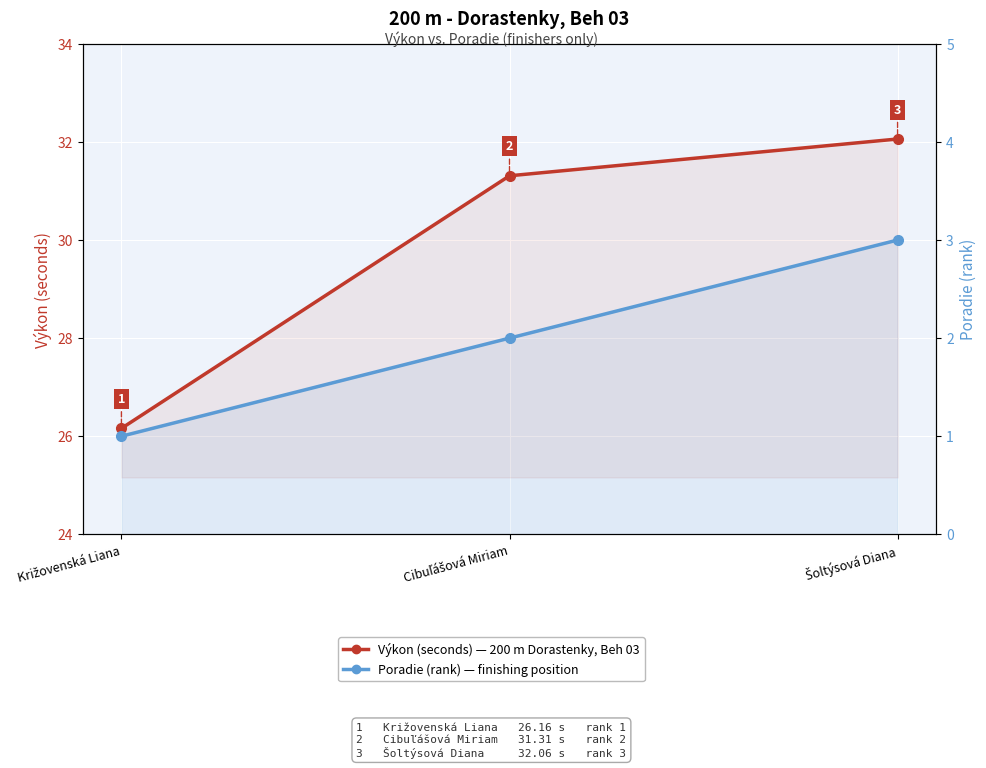

At which label does Poradie (rank) reach its minimum?

Križovenská Liana